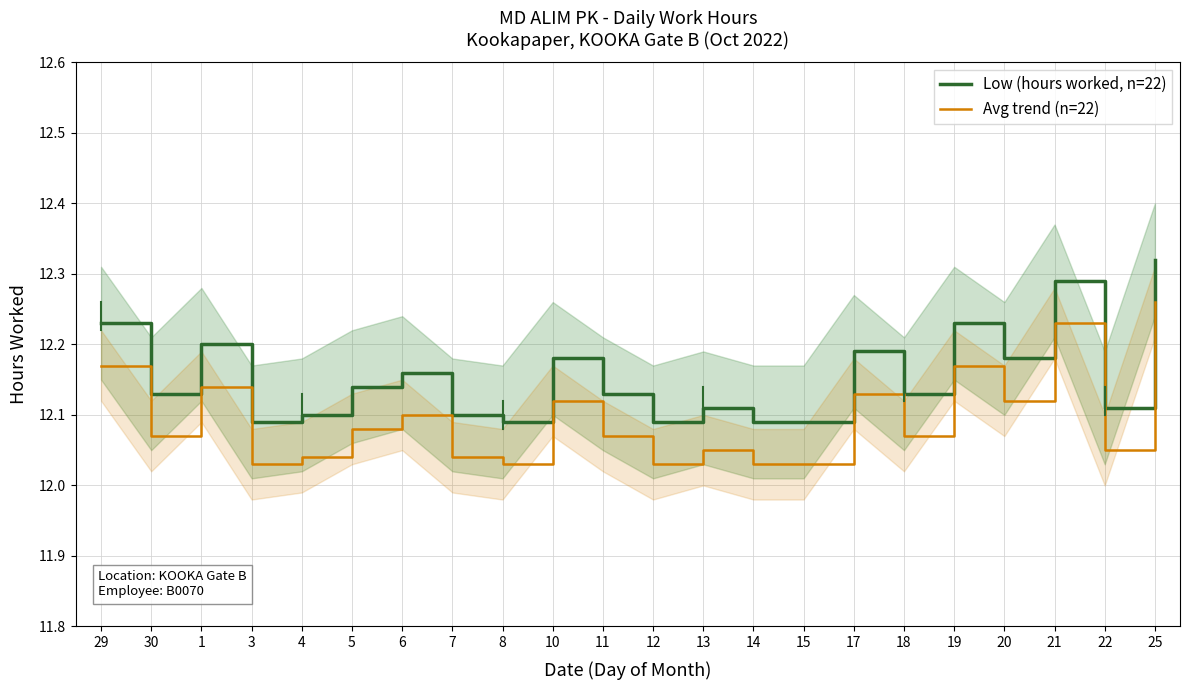

List the series in order of their peak value, lowest first.

Avg trend (n=22), Low (hours worked, n=22)